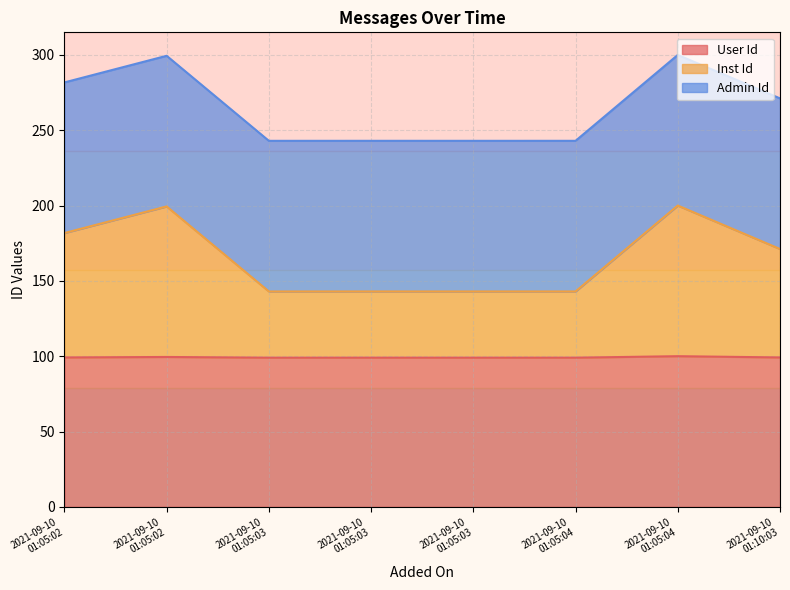

What is the label of the 6th point from the left?

2021-09-10
01:05:04